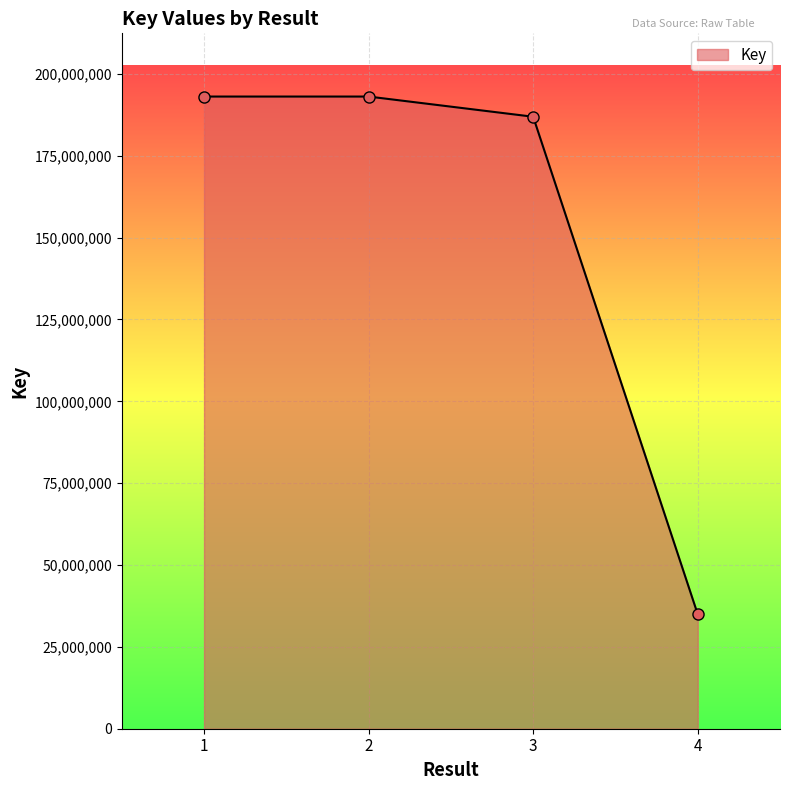

What is the value of the 2nd point from the left?

193085126